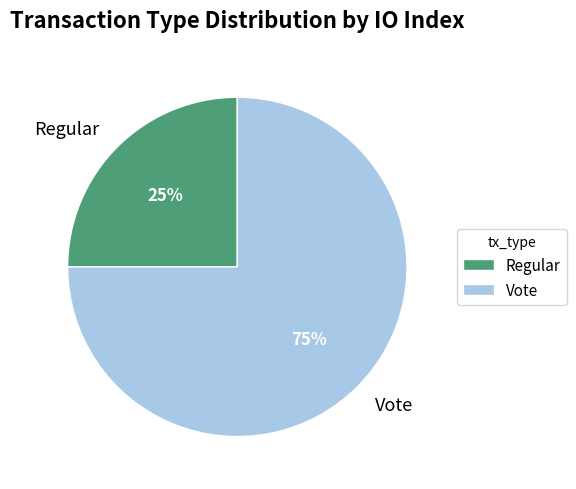

Count the number of slices in the pie.

2